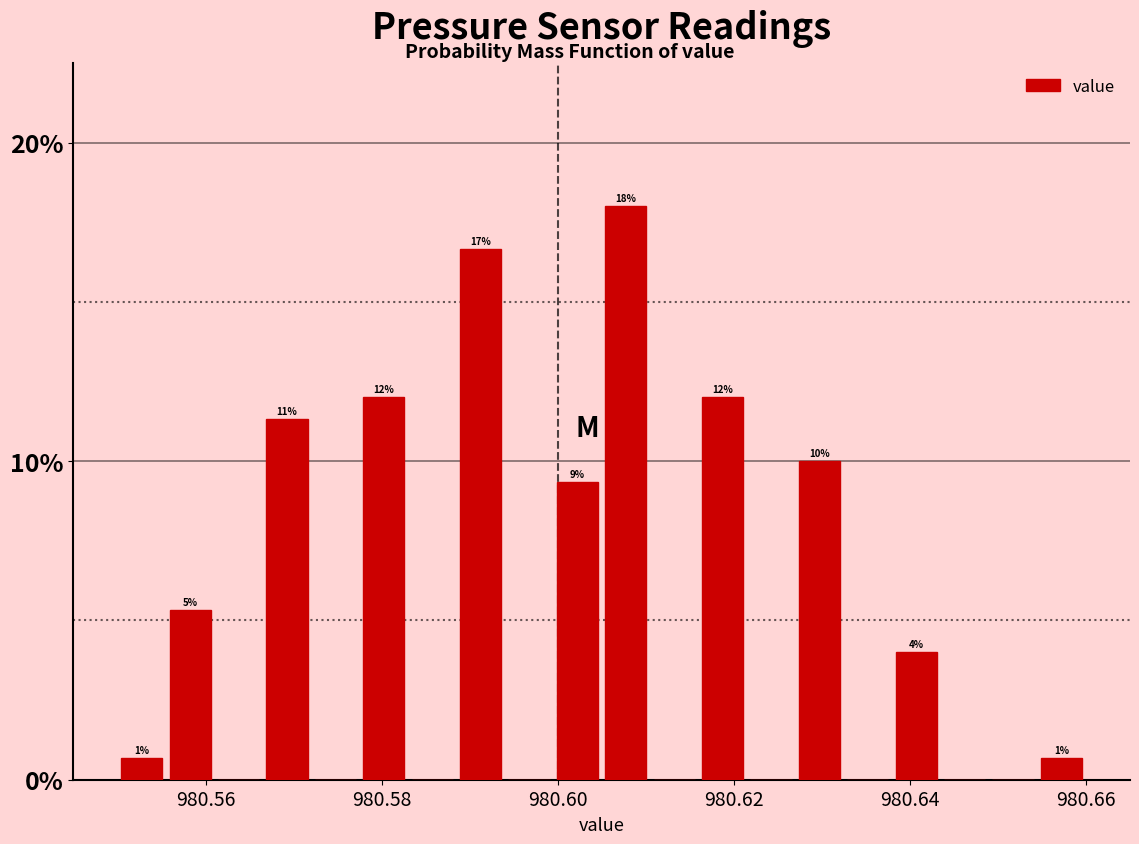

Around what value on the x-axis is the tallest bar? Give the approximate position of its centre, as read against the axis.

980.608